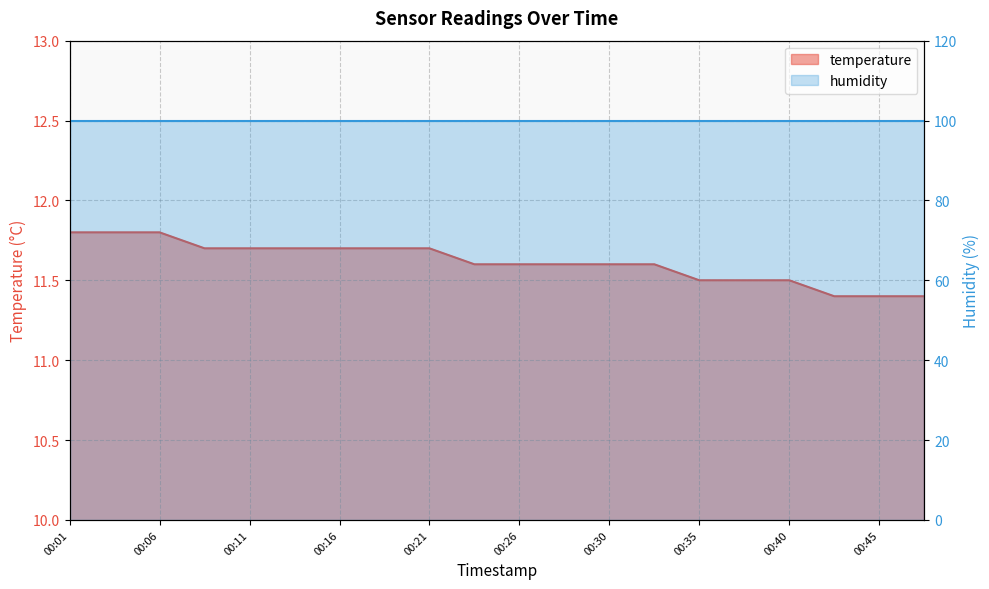

Rank the categories by value from highest to lowest.

00:01, 00:03, 00:06, 00:08, 00:11, 00:13, 00:16, 00:18, 00:21, 00:23, 00:26, 00:28, 00:30, 00:33, 00:35, 00:38, 00:40, 00:43, 00:45, 00:48